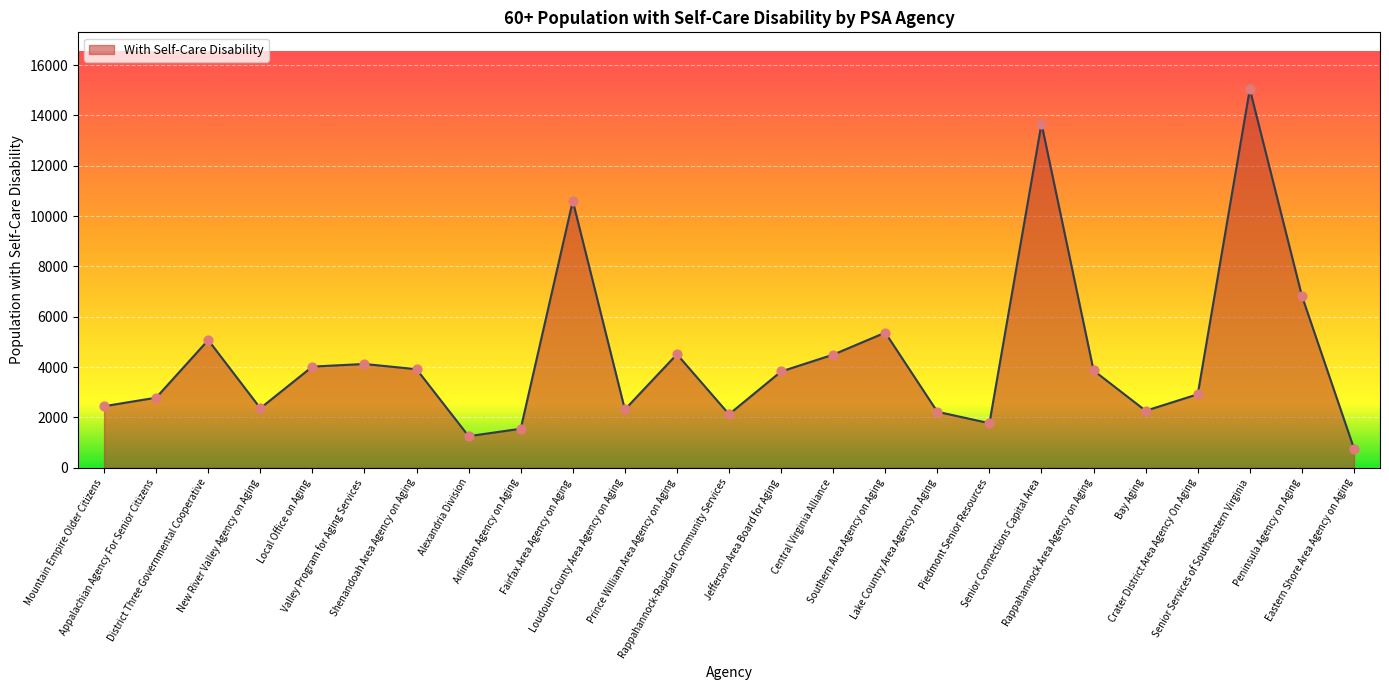

Between Senior Connections Capital Area and Alexandria Division, which is larger?

Senior Connections Capital Area